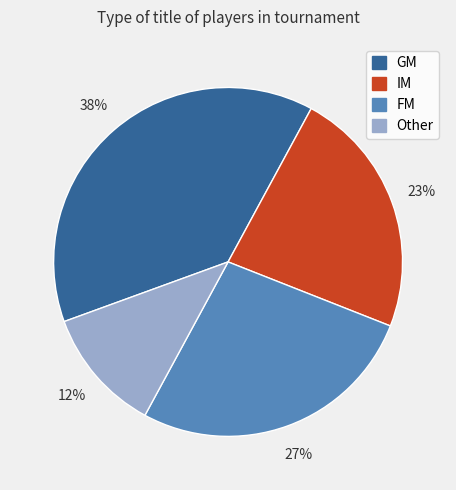

To the nearest percent, what is the average slice percentage?

25%